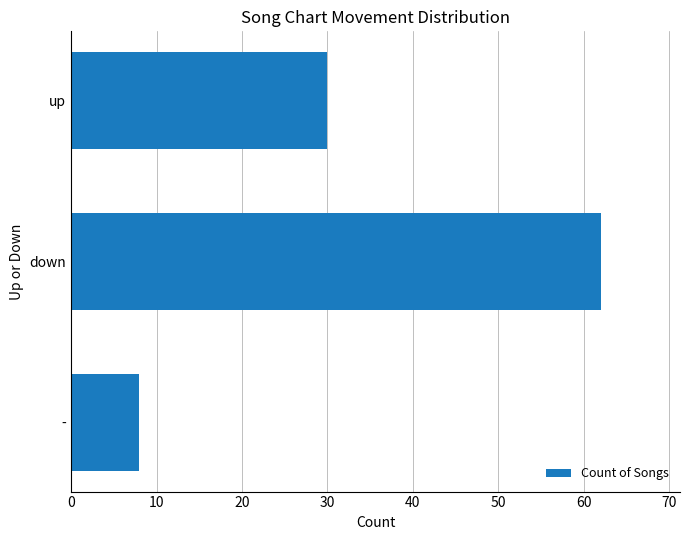

Which has a higher value, down or up?

down